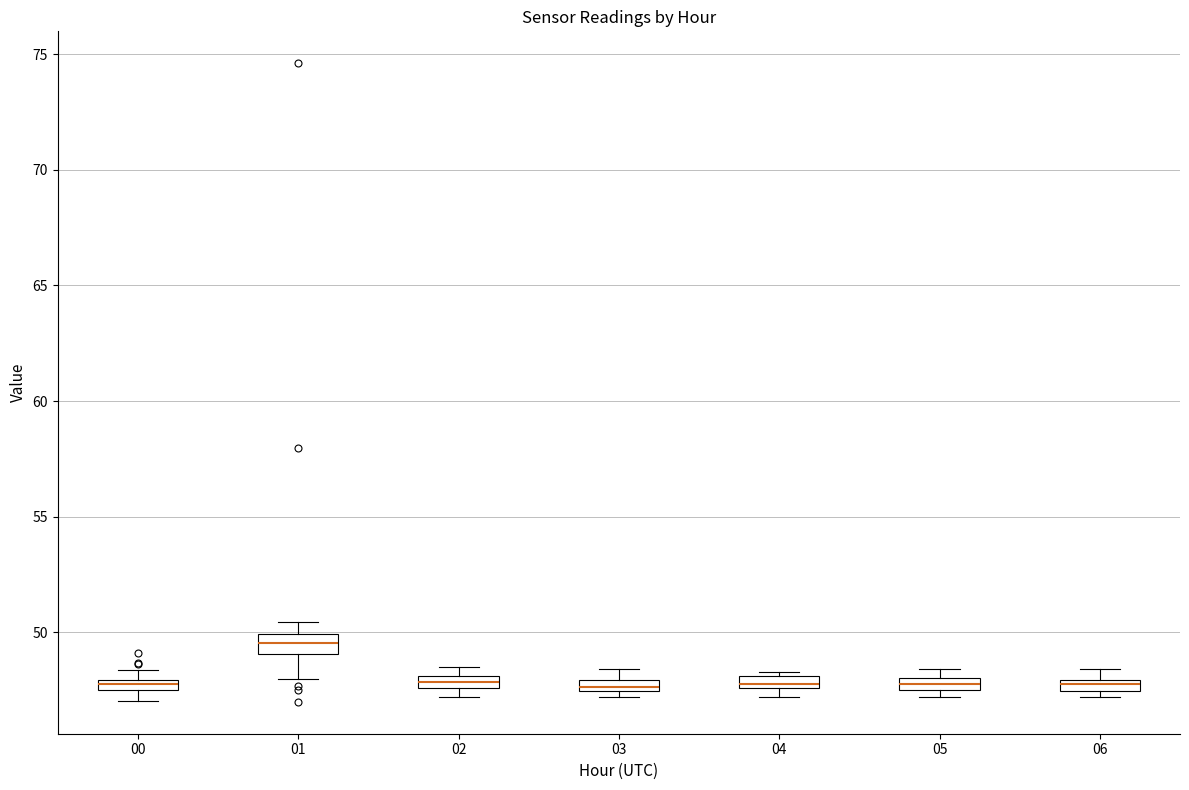

Where is the upper edge of the box at x = 06 on the y-axis? The values are not printed on the chart, so give them approximately, as read against the axis.

48.0